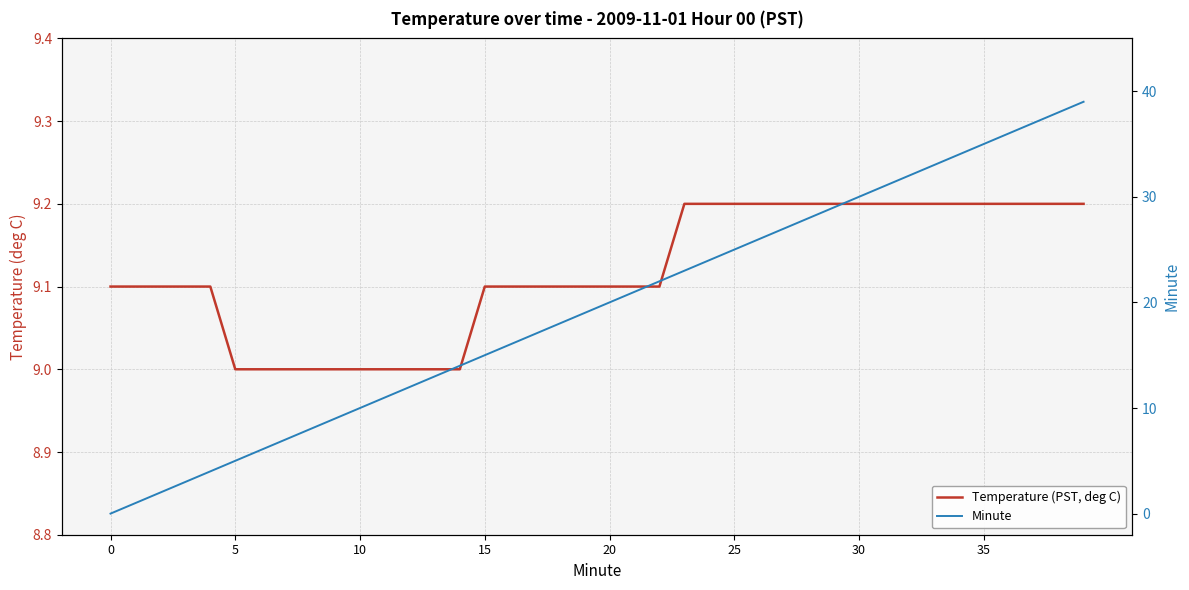

Reading left to right, what are all the values shown in this chart?

Temperature (PST, deg C): 9.1	9.1	9.1	9.1	9.1	9.0	9.0	9.0	9.0	9.0	9.0	9.0	9.0	9.0	9.0	9.1	9.1	9.1	9.1	9.1	9.1	9.1	9.1	9.2	9.2	9.2	9.2	9.2	9.2	9.2	9.2	9.2	9.2	9.2	9.2	9.2	9.2	9.2	9.2	9.2
Minute: 0.0	1.0	2.0	3.0	4.0	5.0	6.0	7.0	8.0	9.0	10.0	11.0	12.0	13.0	14.0	15.0	16.0	17.0	18.0	19.0	20.0	21.0	22.0	23.0	24.0	25.0	26.0	27.0	28.0	29.0	30.0	31.0	32.0	33.0	34.0	35.0	36.0	37.0	38.0	39.0